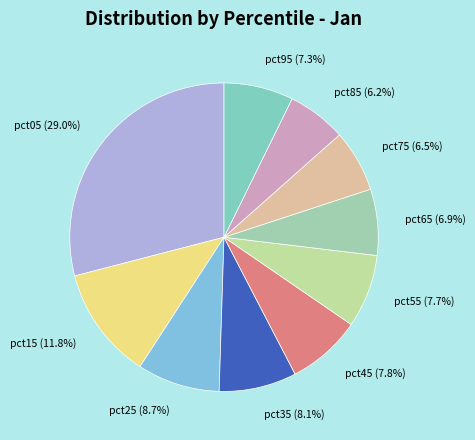

How many segments does this pie chart have?

10